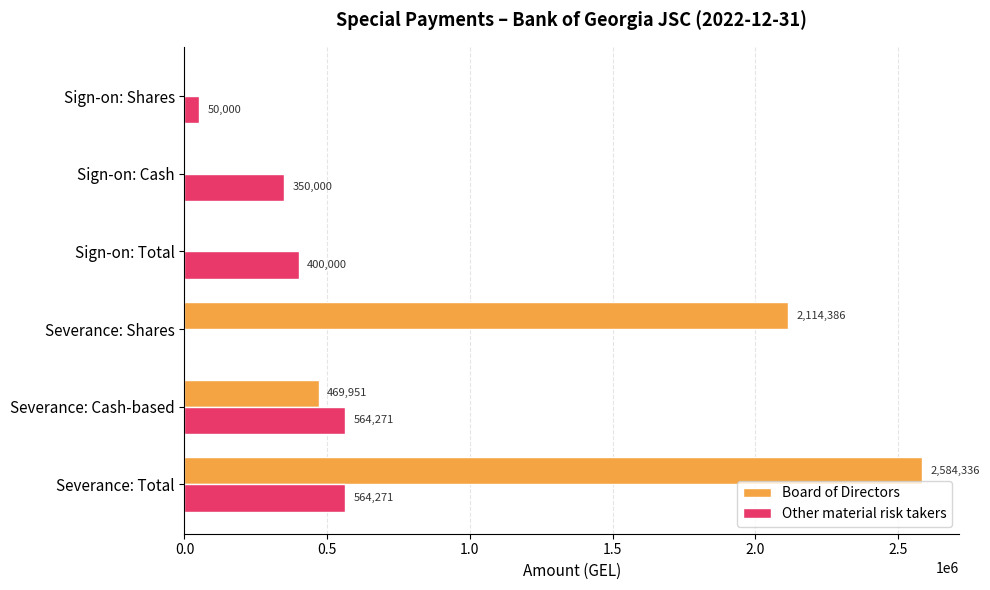

What is the average value of the Board of Directors series?

861445.4